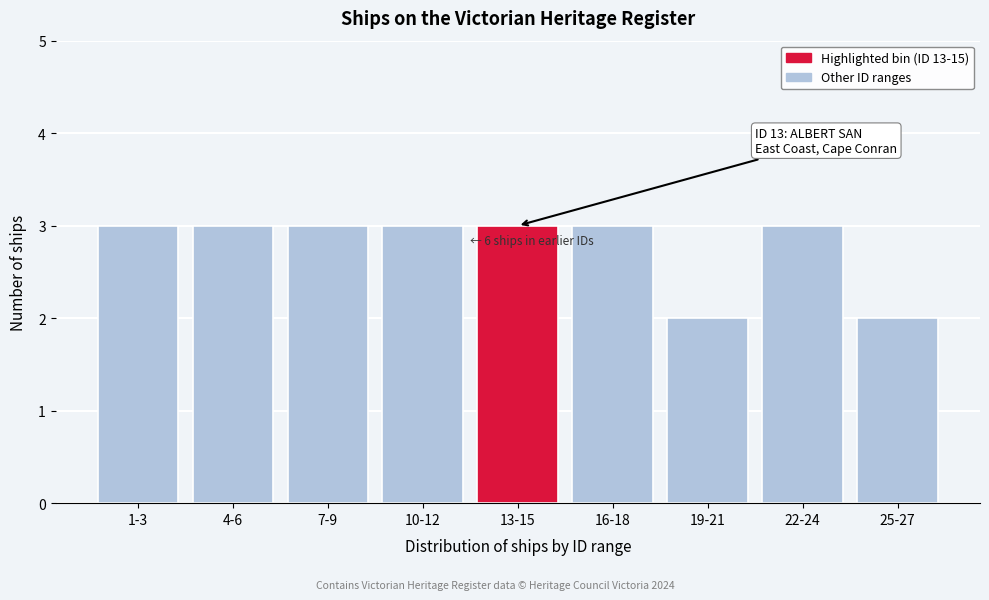

Reading right to left, what are all the values shown in this chart?

25-27=2	22-24=3	19-21=2	16-18=3	13-15=3	10-12=3	7-9=3	4-6=3	1-3=3